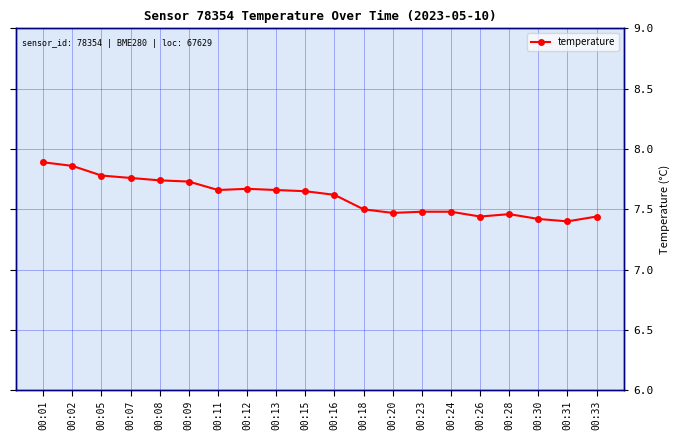

What is the value of the 17th point from the left?

7.5